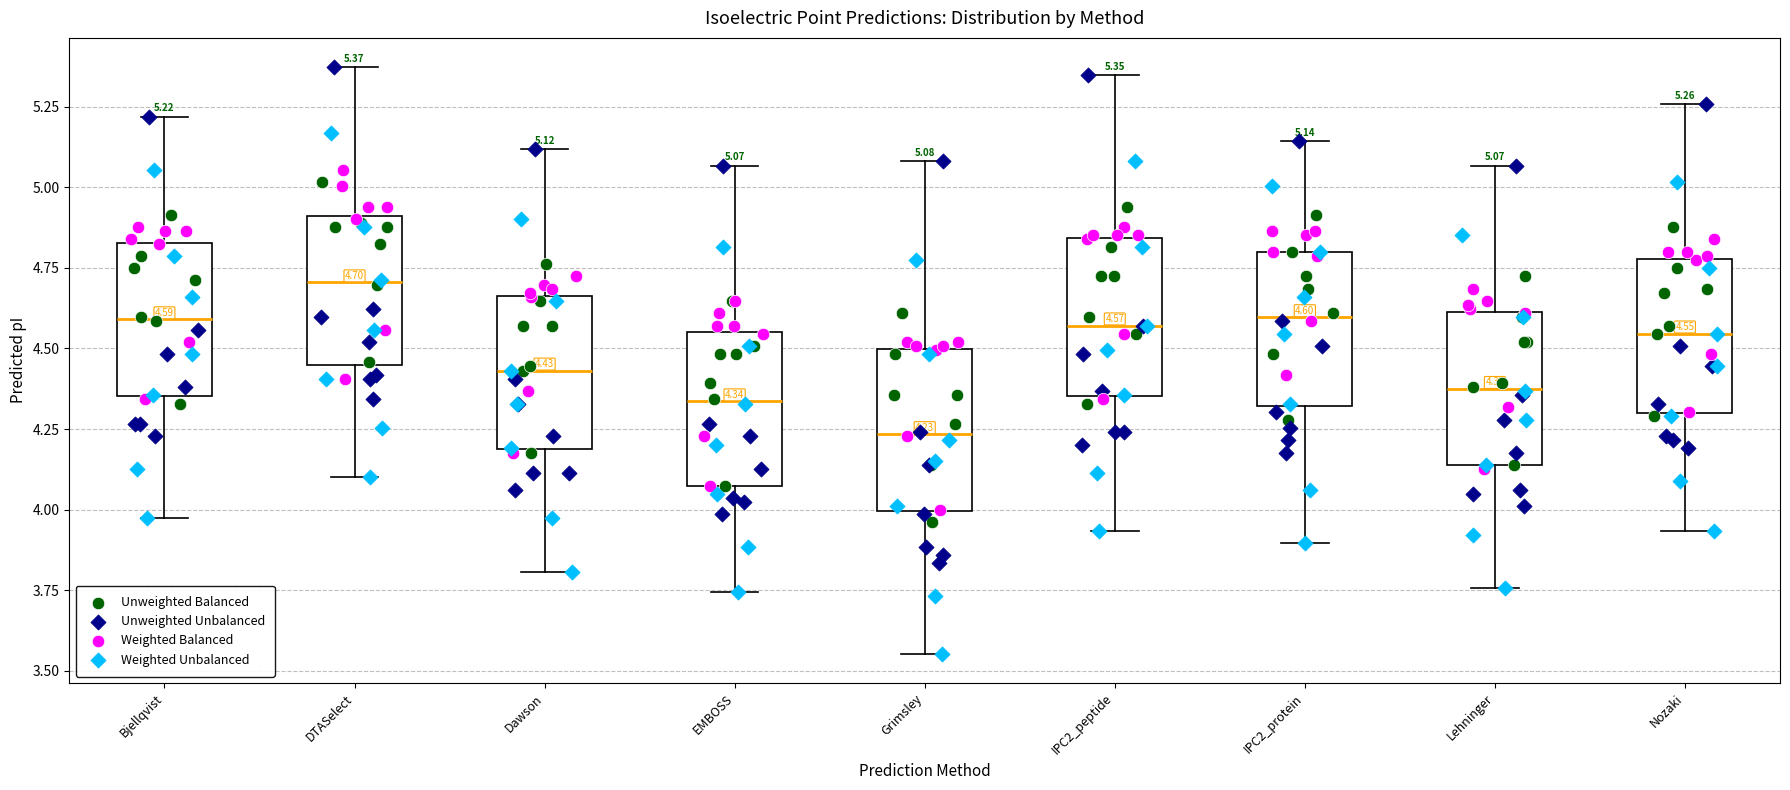

Which box's median line is the highest?

DTASelect